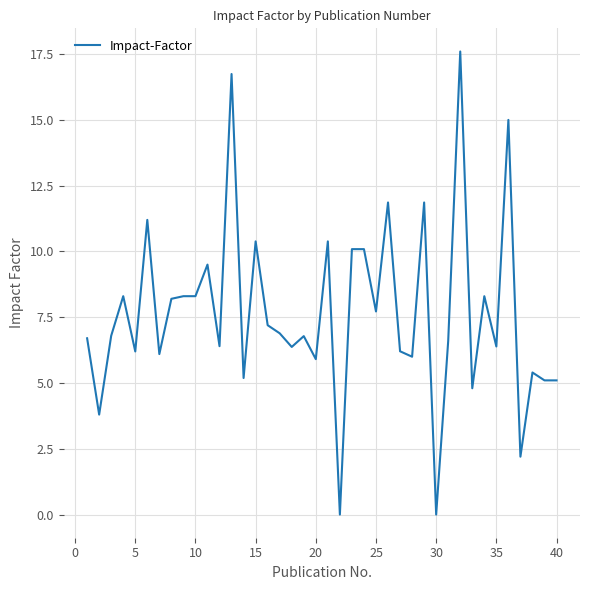

What is the maximum value shown in the chart?

17.6